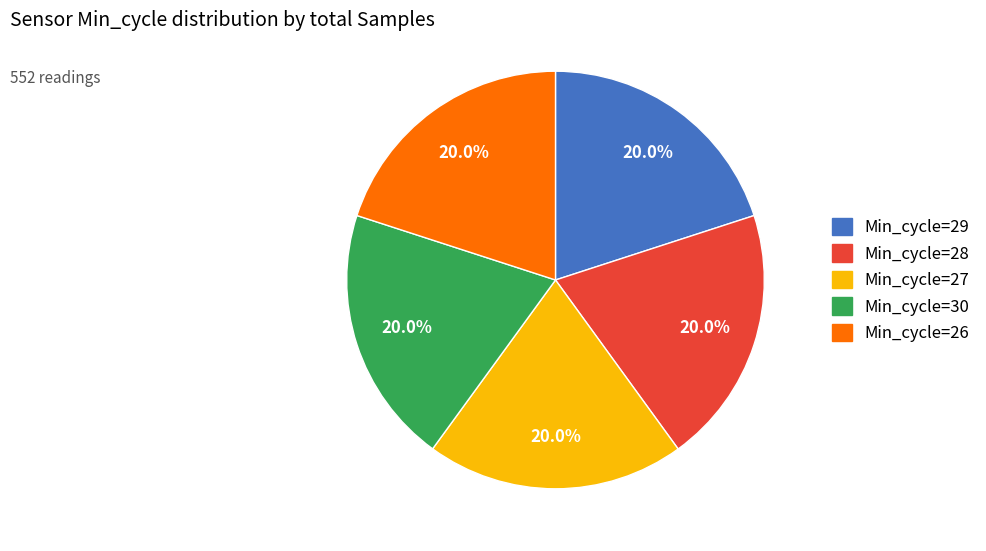

What percentage is the Min_cycle=30 slice, to the nearest percent?

20%